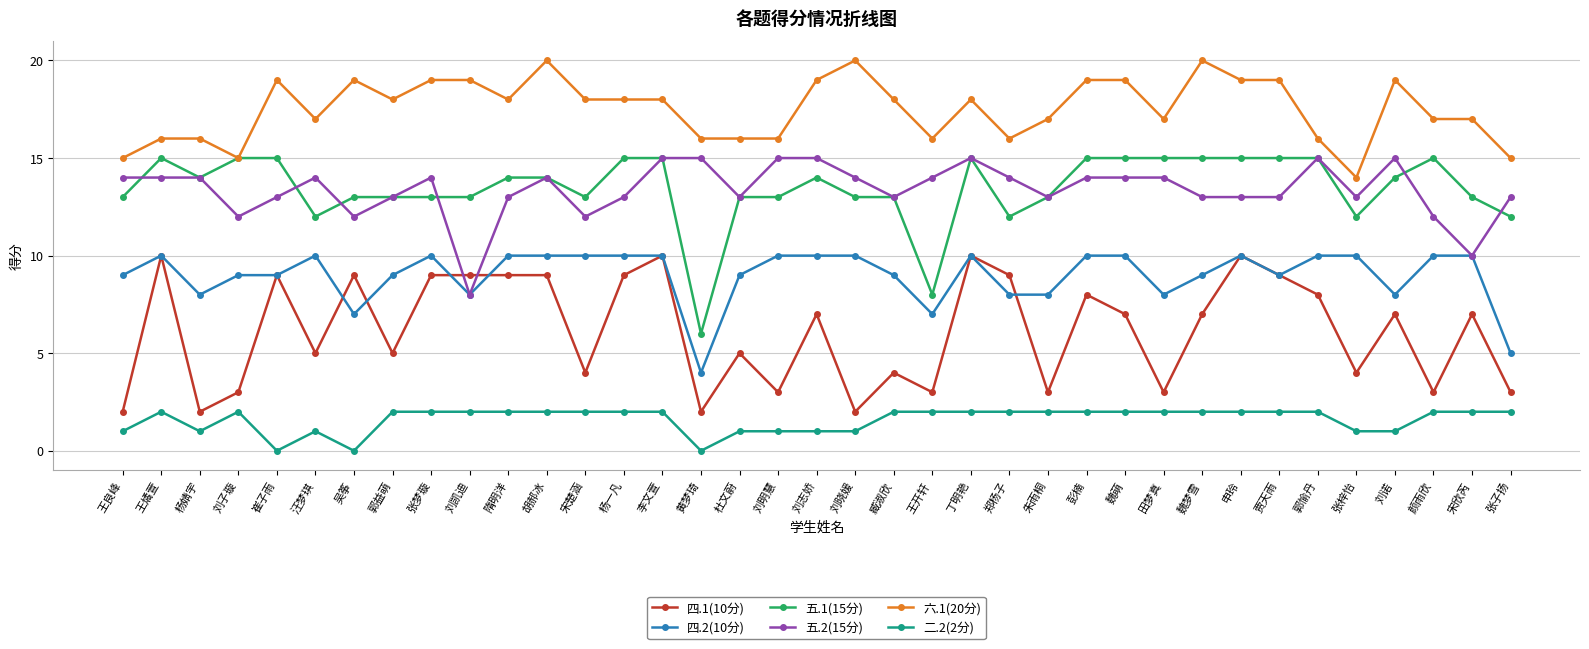

Count the number of categories in the chart.

37